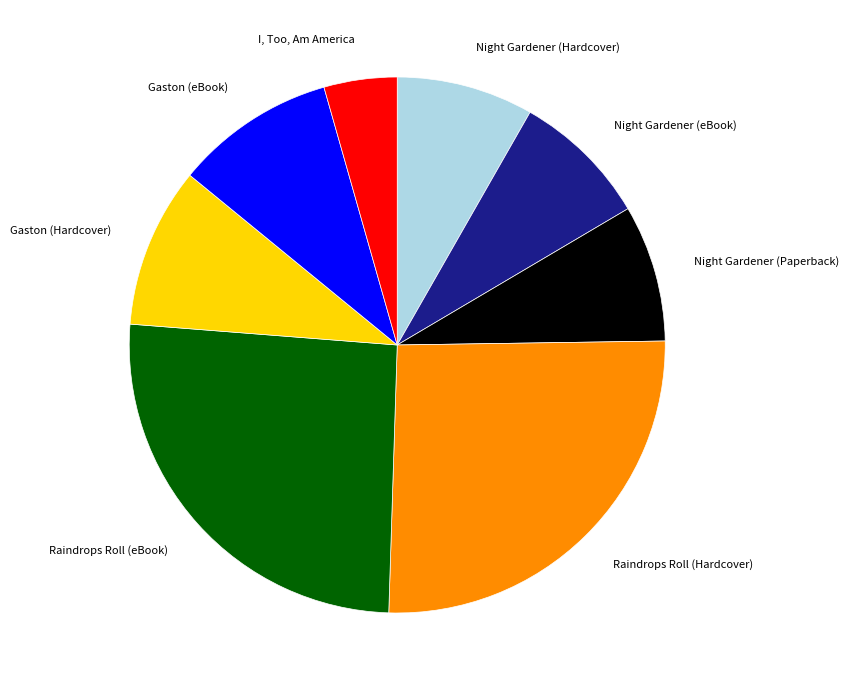

What is the ratio of the value at Raindrops Roll (Hardcover) to the value at Night Gardener (Paperback)?

3.1